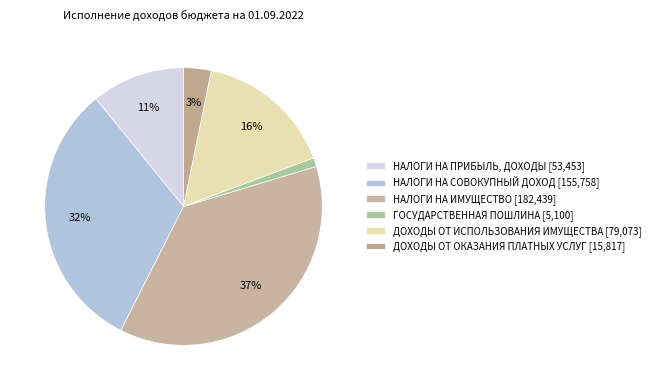

Which slice is the smallest?

ГОСУДАРСТВЕННАЯ ПОШЛИНА